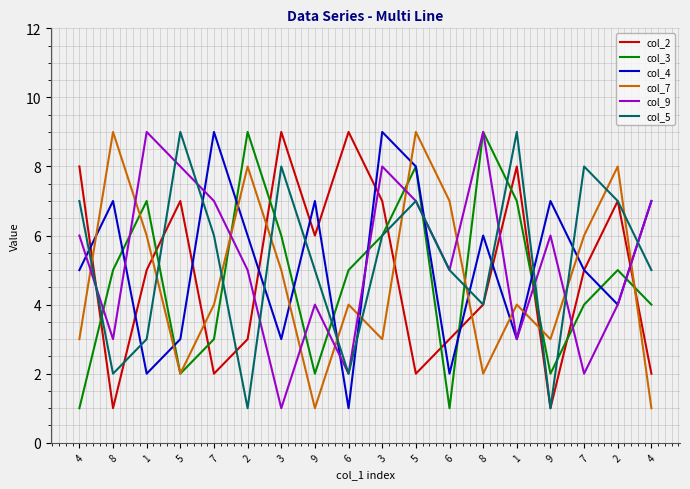

The value of col_3 at 7 is 2. True or false?

False